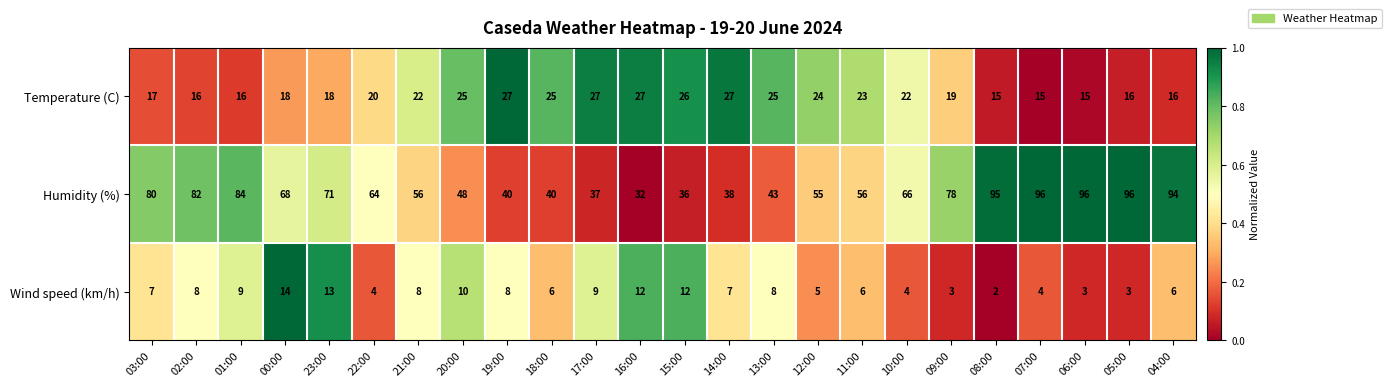

At which category is the sum across all series the highest?

04:00